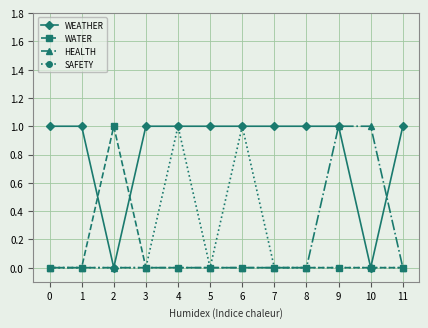

What is the spread (max minus min) of values at 2?

1